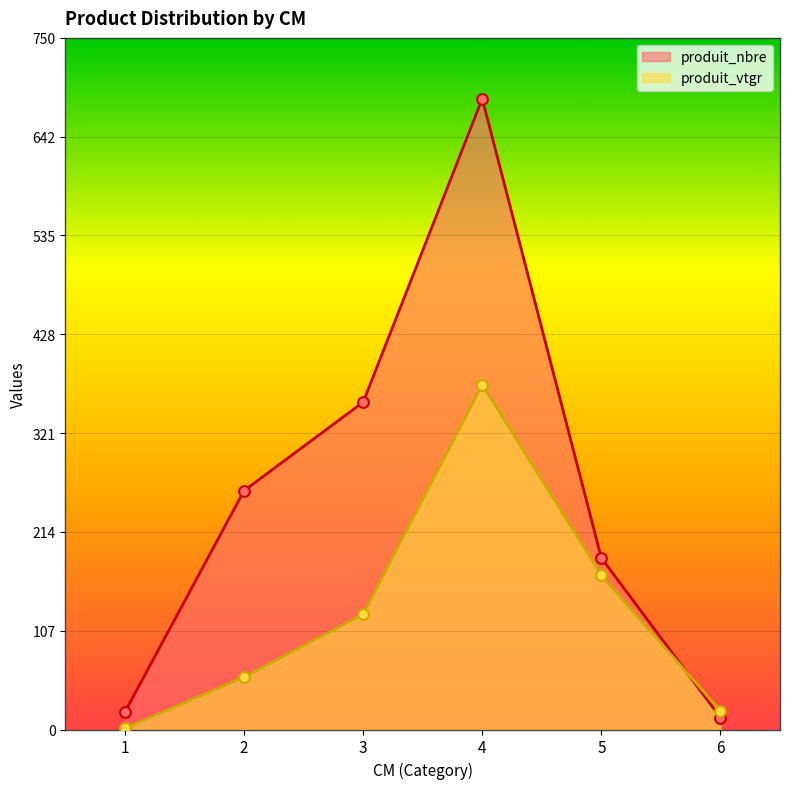

At how many categories does at least one series exceed 48?

4